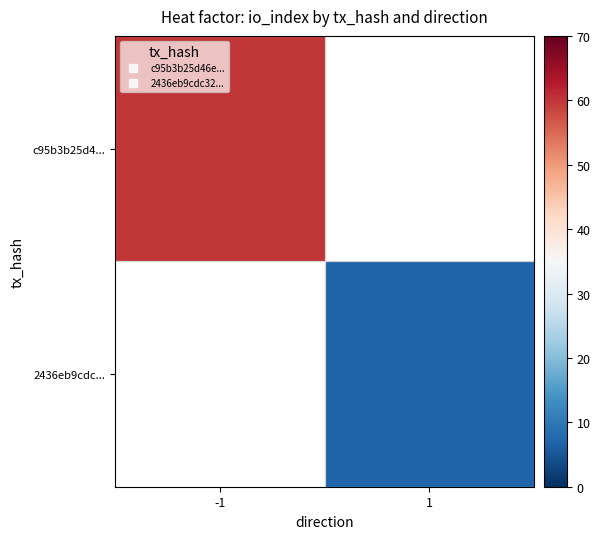

What is the smallest value displayed?

7.0